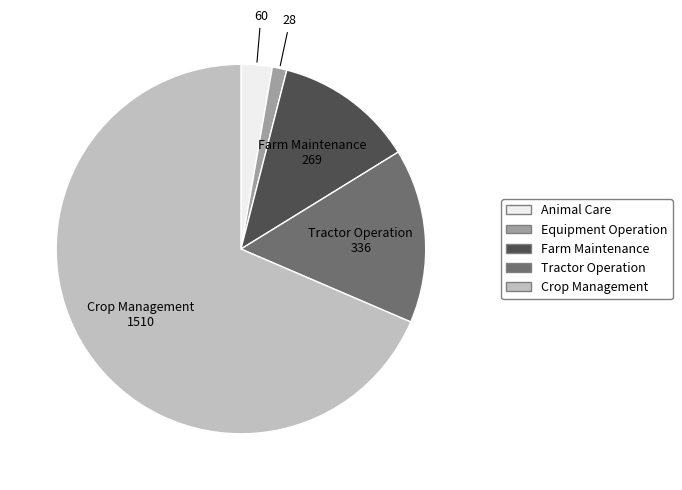

Does any single category account for the majority?

Yes